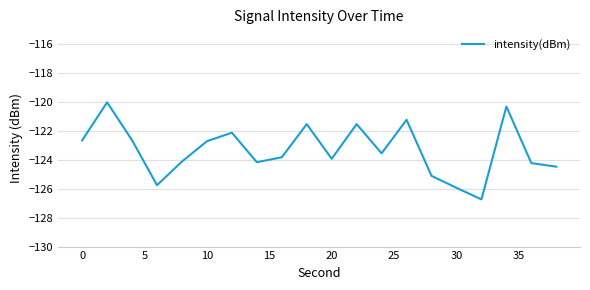

What is the minimum value shown in the chart?

-126.7